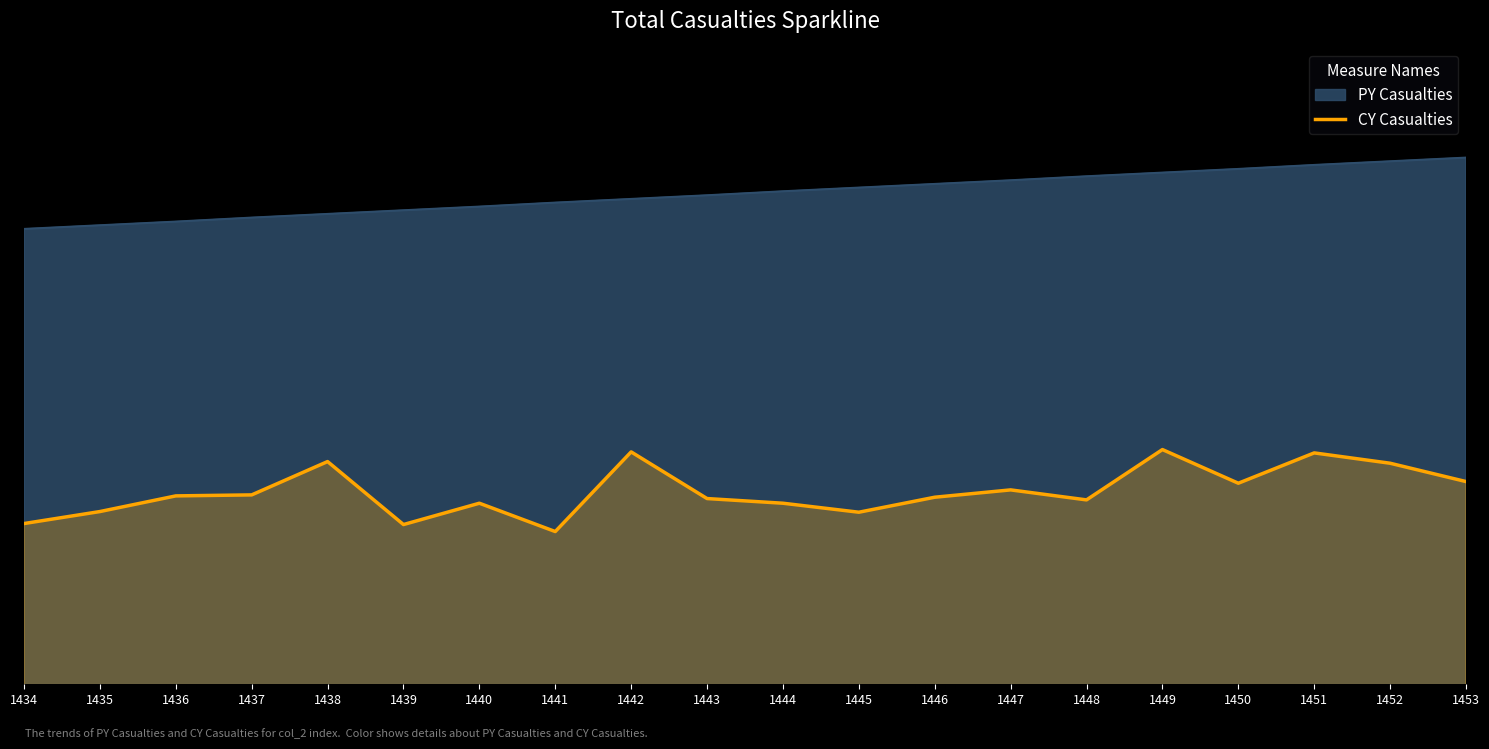

What is the approximate value at 1453?

15426